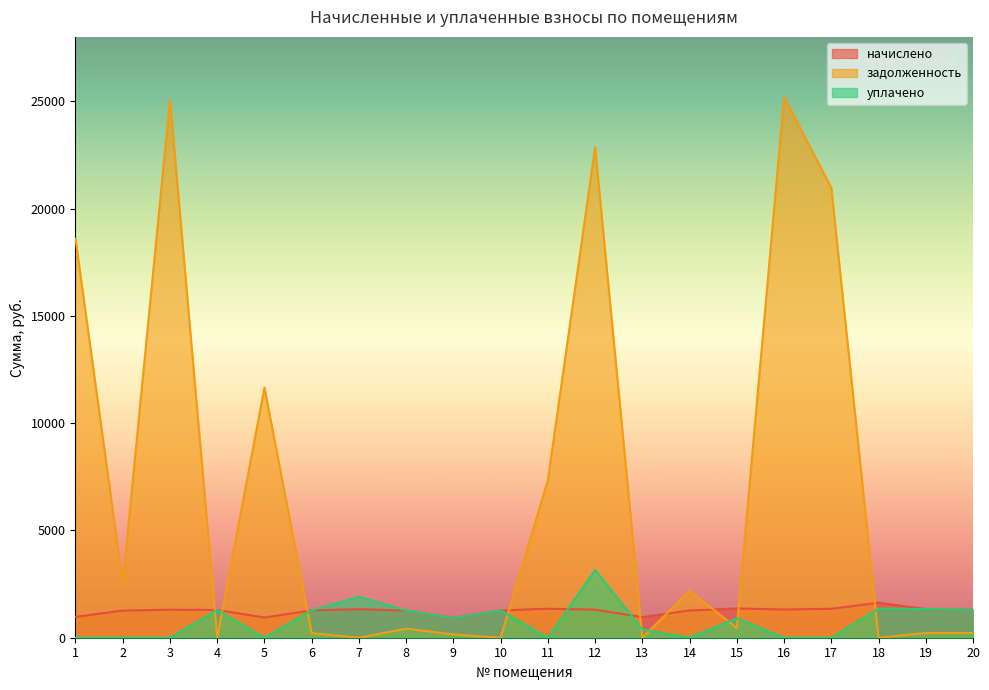

What is the minimum value for начислено?

920.3